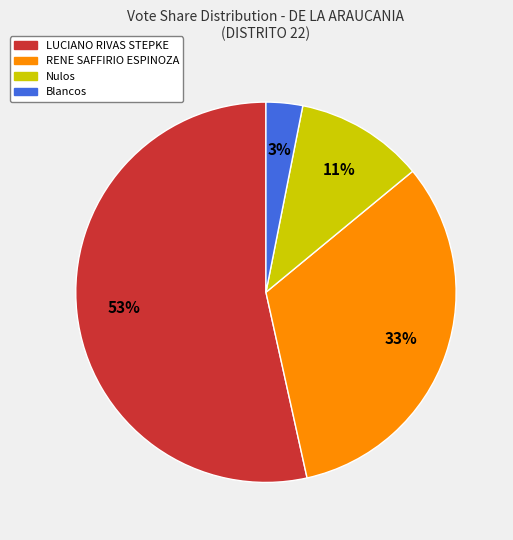

To the nearest percent, what is the average slice percentage?

25%